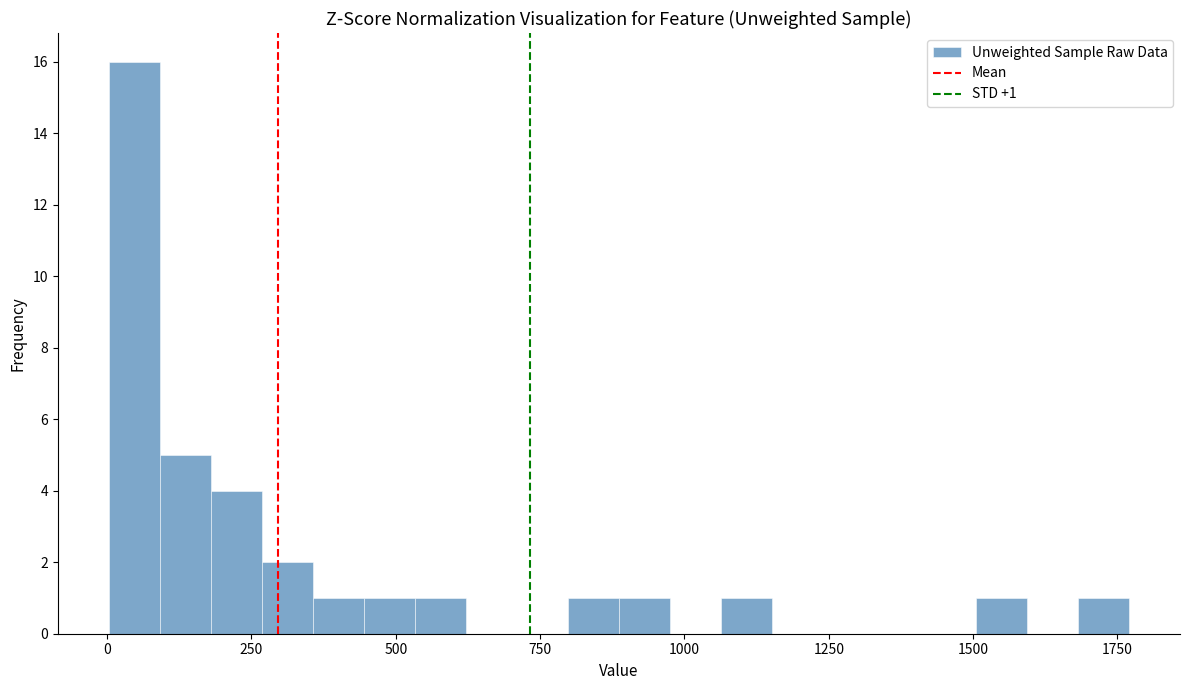

Read against the x-axis, roughly where is the centre of the tallest bar?

50